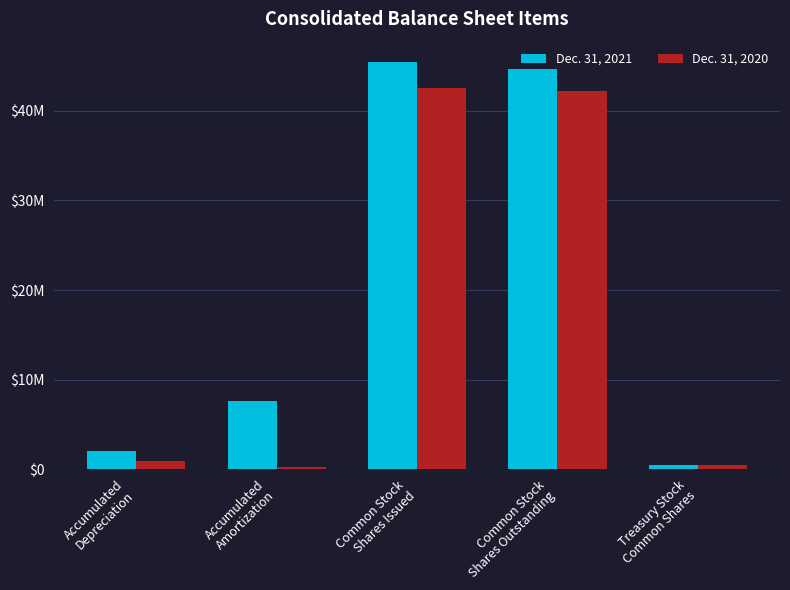

What is the average value of the Dec. 31, 2020 series?

17255316